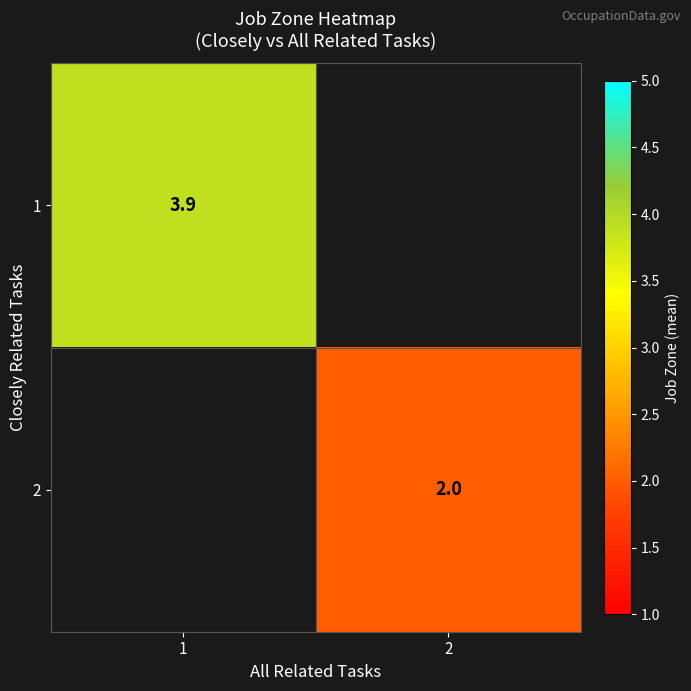

At how many categories does at least one series exceed 2?

1